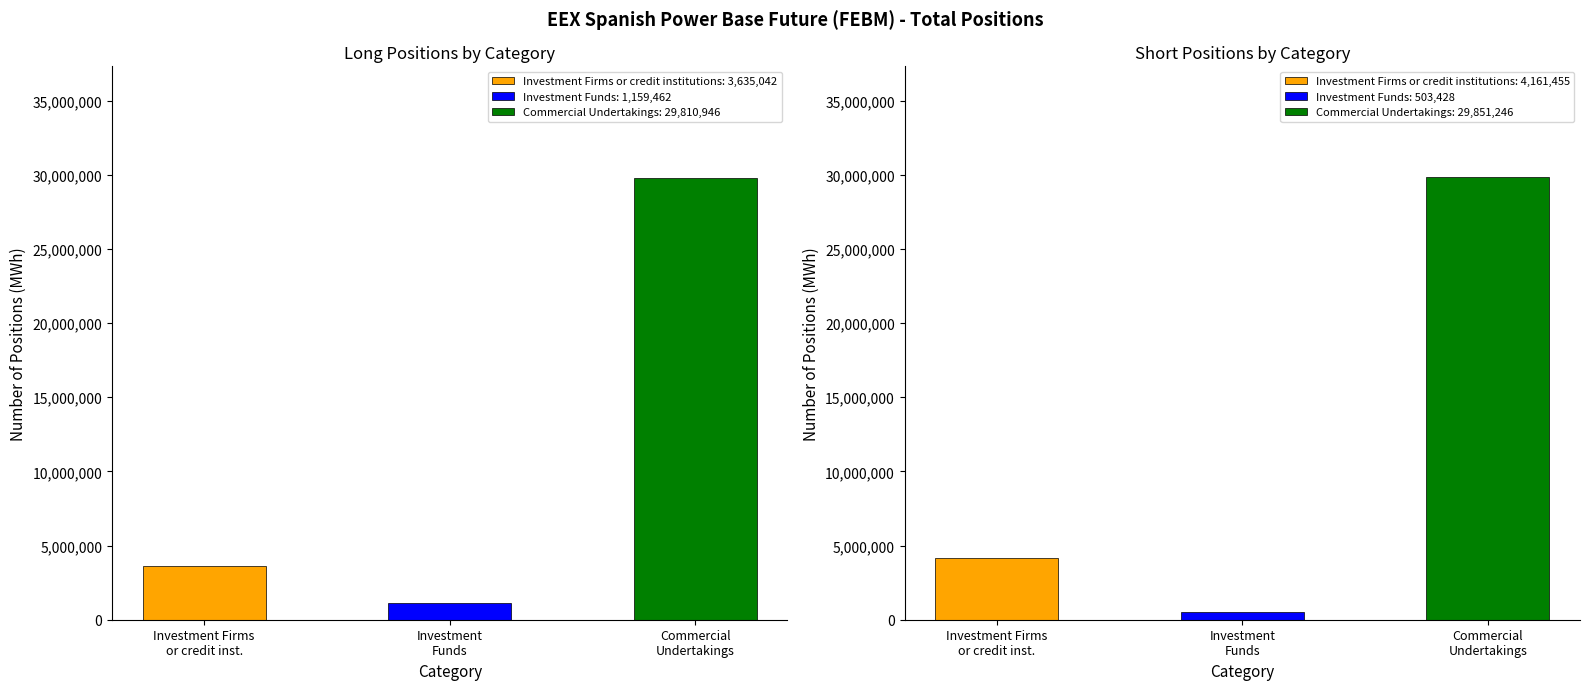

Reading right to left, extract all data points from this chart.

Long: Commercial Undertakings=29810946	Investment Funds=1159462	Investment Firms or credit institutions=3635042
Short: Commercial Undertakings=29851246	Investment Funds=503428	Investment Firms or credit institutions=4161455